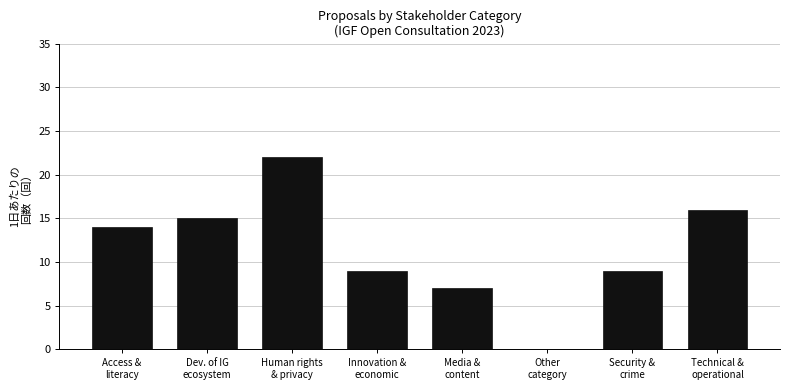

What is the maximum value shown in the chart?

22